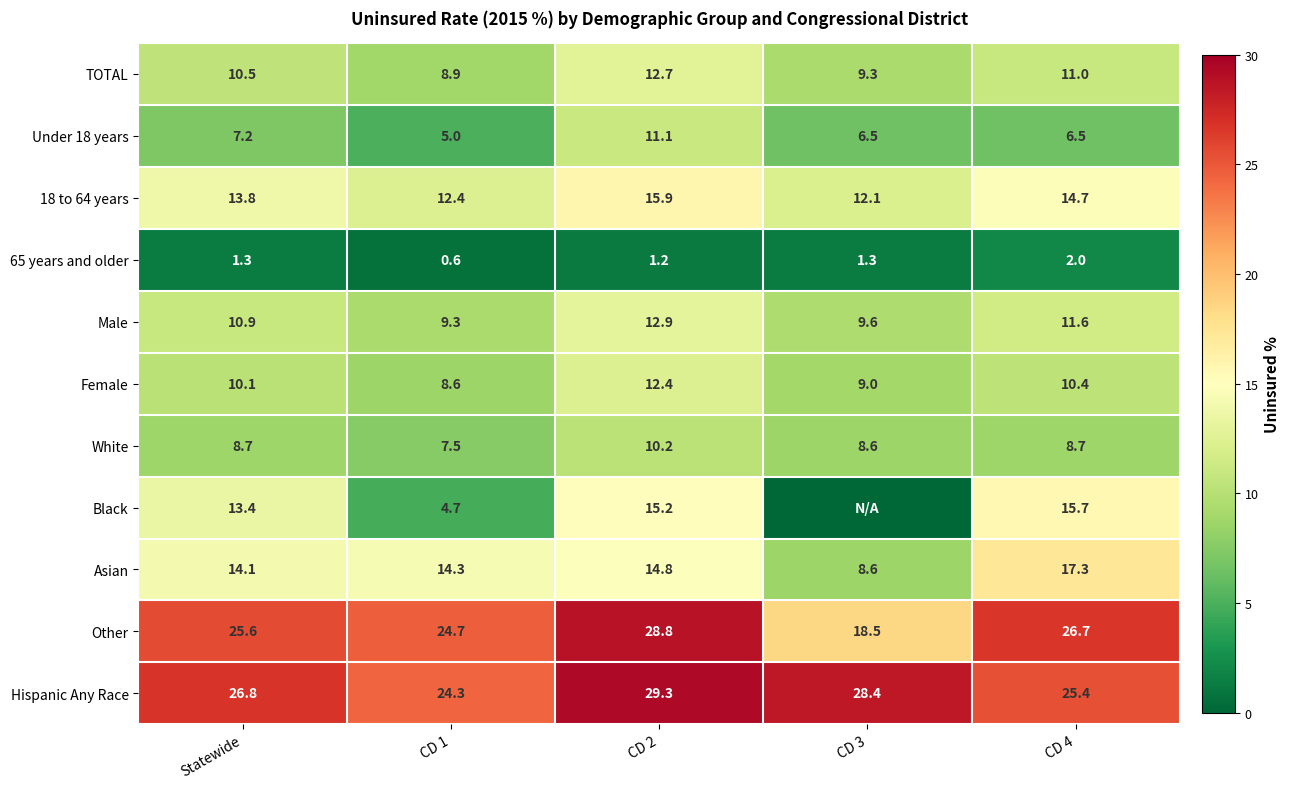

Between Statewide and CD 2, which series saw the biggest shift?

Under 18 years